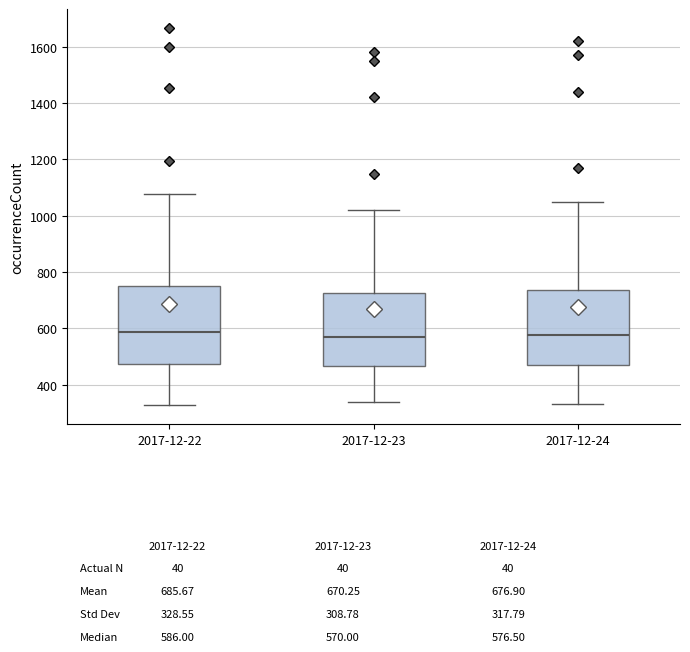

Reading left to right, transcribe this box plot: for each box, give where its median line is, the range the box spans, and where its two whiskers end, as read against the y-axis. The values are not printed on the chart, so give them approximately, as read against the axis.

2017-12-22: median 580, box 480 to 760, whiskers 320 to 1080
2017-12-23: median 580, box 460 to 720, whiskers 340 to 1020
2017-12-24: median 580, box 480 to 740, whiskers 340 to 1060